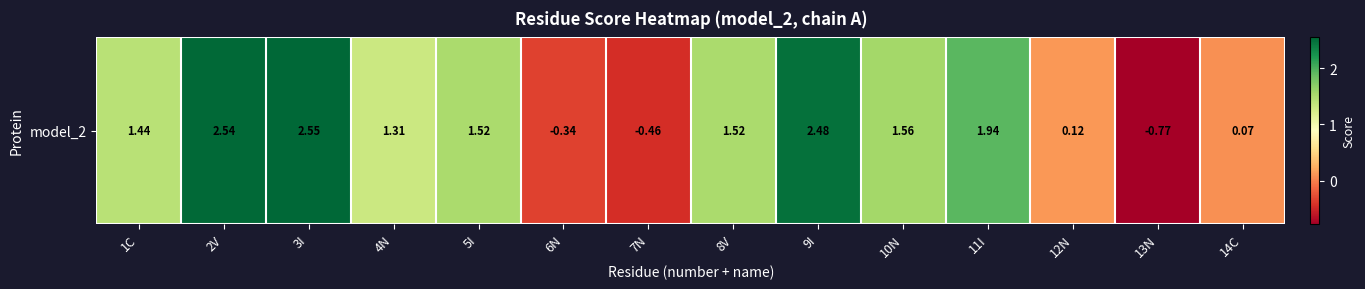

What is the greatest value displayed?

2.6